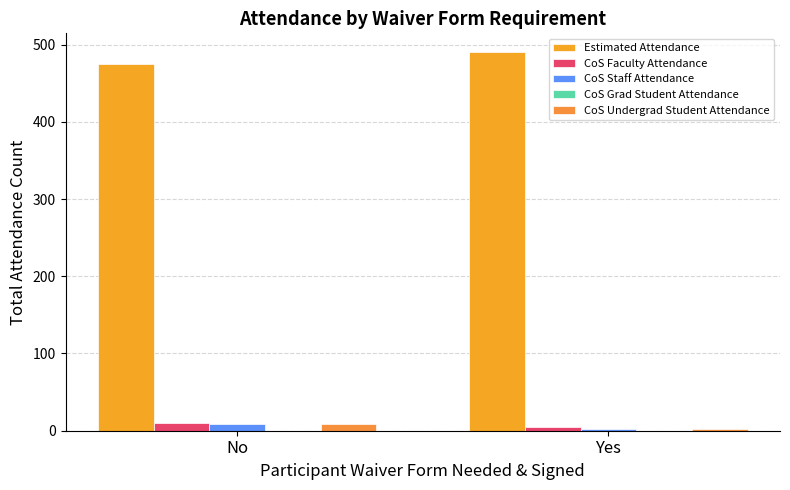

At which label does Estimated Attendance reach its minimum?

No